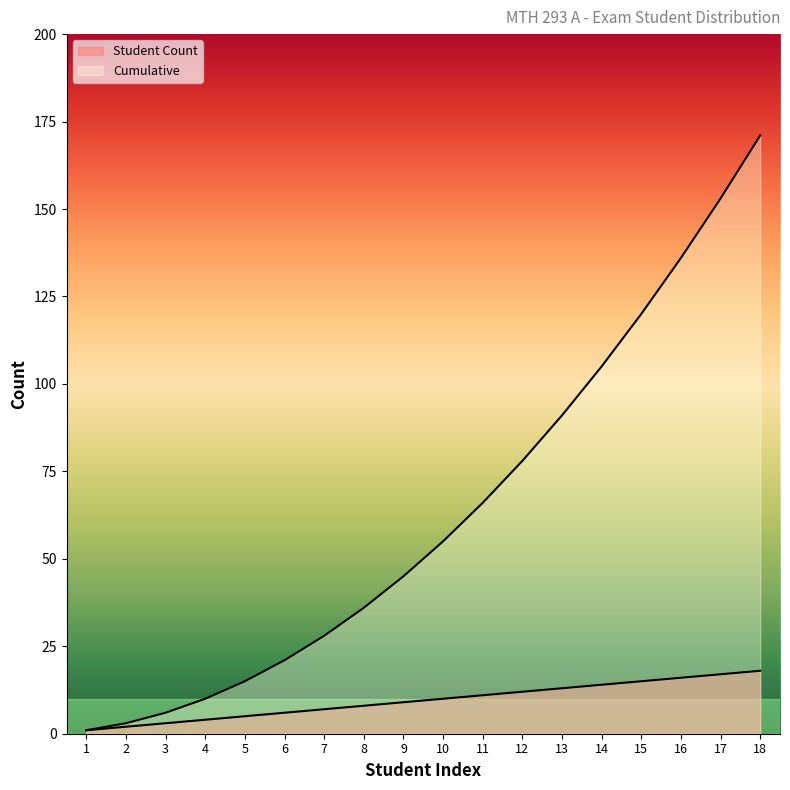

Which series changed the most between 5 and 12?

Cumulative